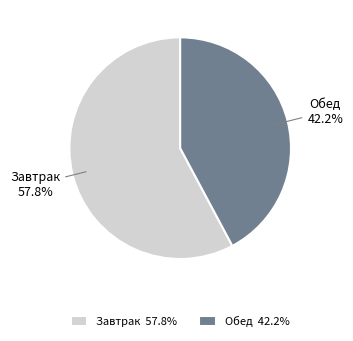

What is the majority slice?

Завтрак